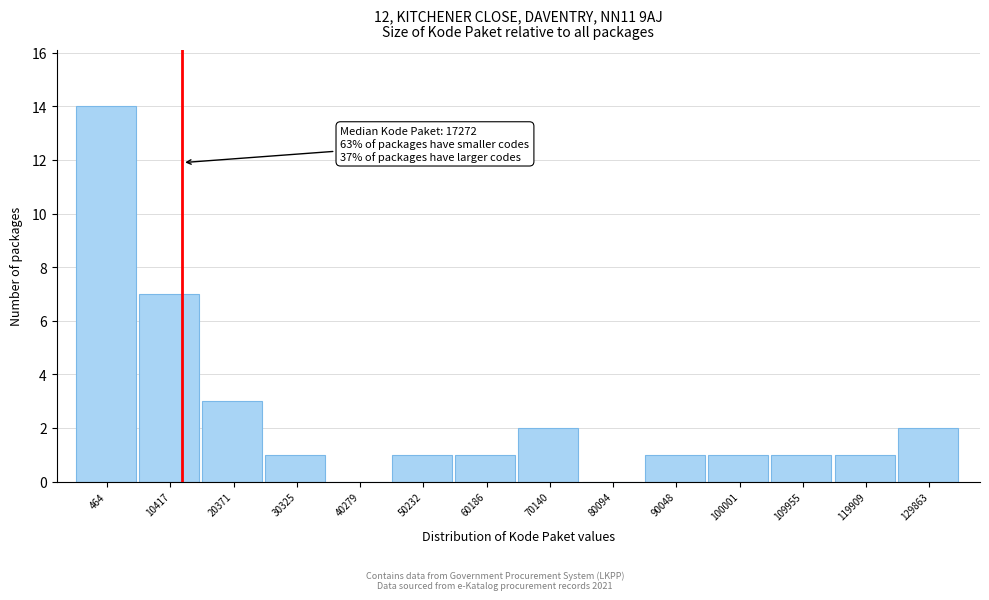

Reading right to left, list all the values displayed in this chart.

129863=2	119909=1	109955=1	100001=1	90048=1	80094=0	70140=2	60186=1	50232=1	40279=0	30325=1	20371=3	10417=7	464=14